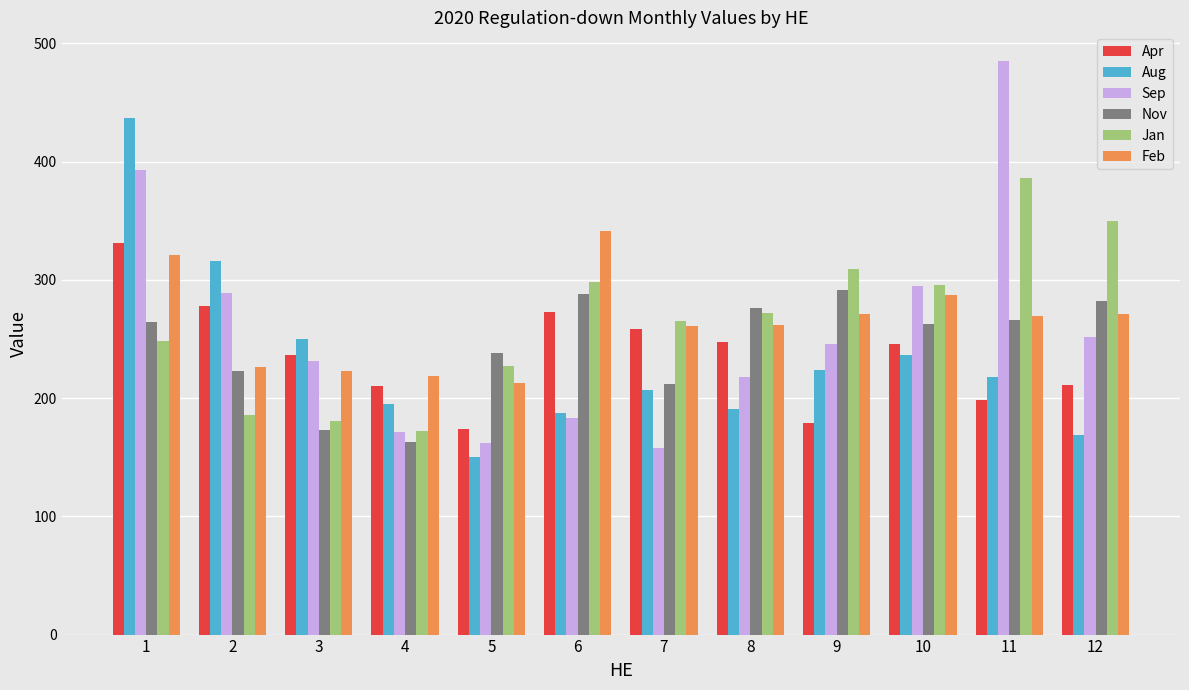

How many bars are there in total?

72